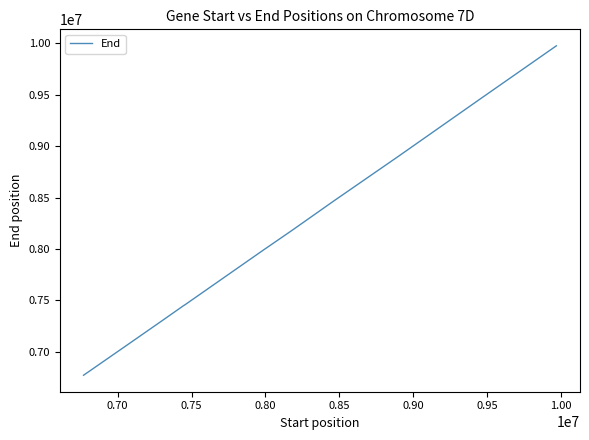

What is the smallest value displayed?

6772564